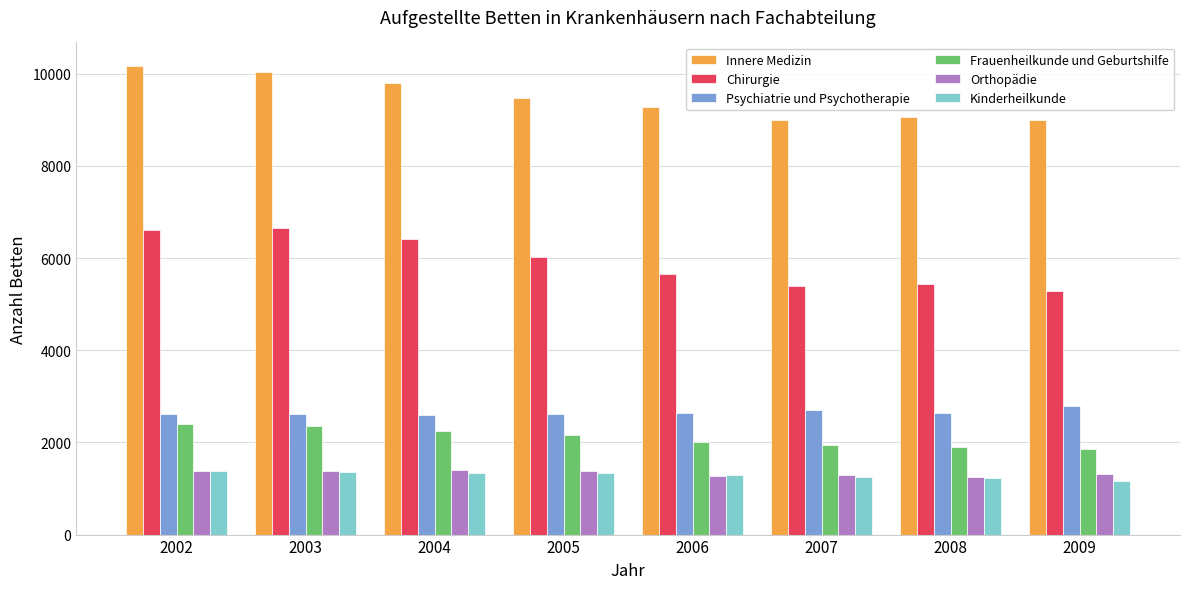

Is it true that Orthopädie equals 711 at 2008?

False